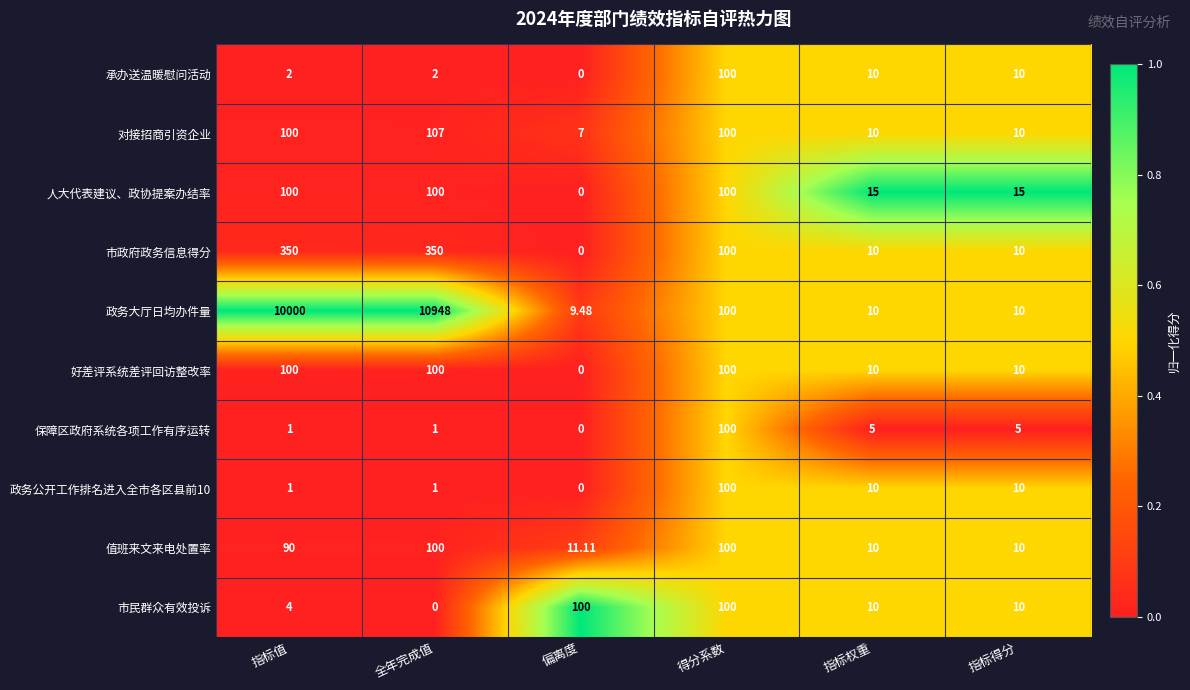

What is the maximum value shown in the chart?

10948.0